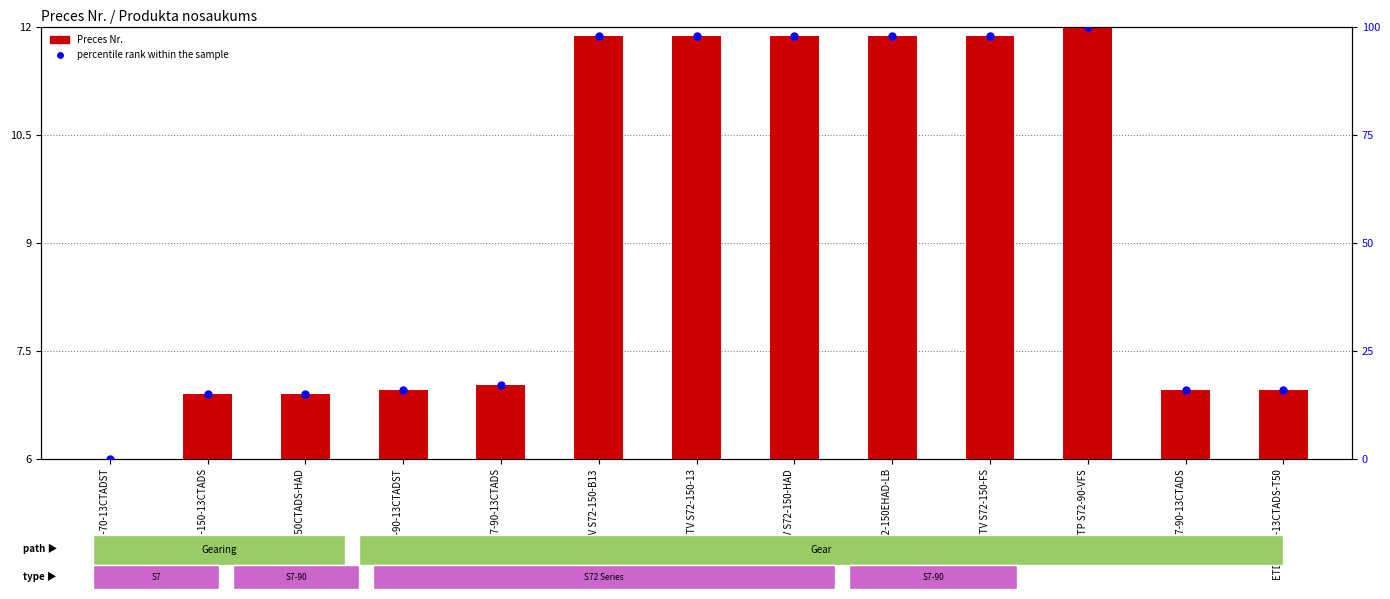

What is the total value across all series at ETD S7-90-13CTADS-T50?

22.9